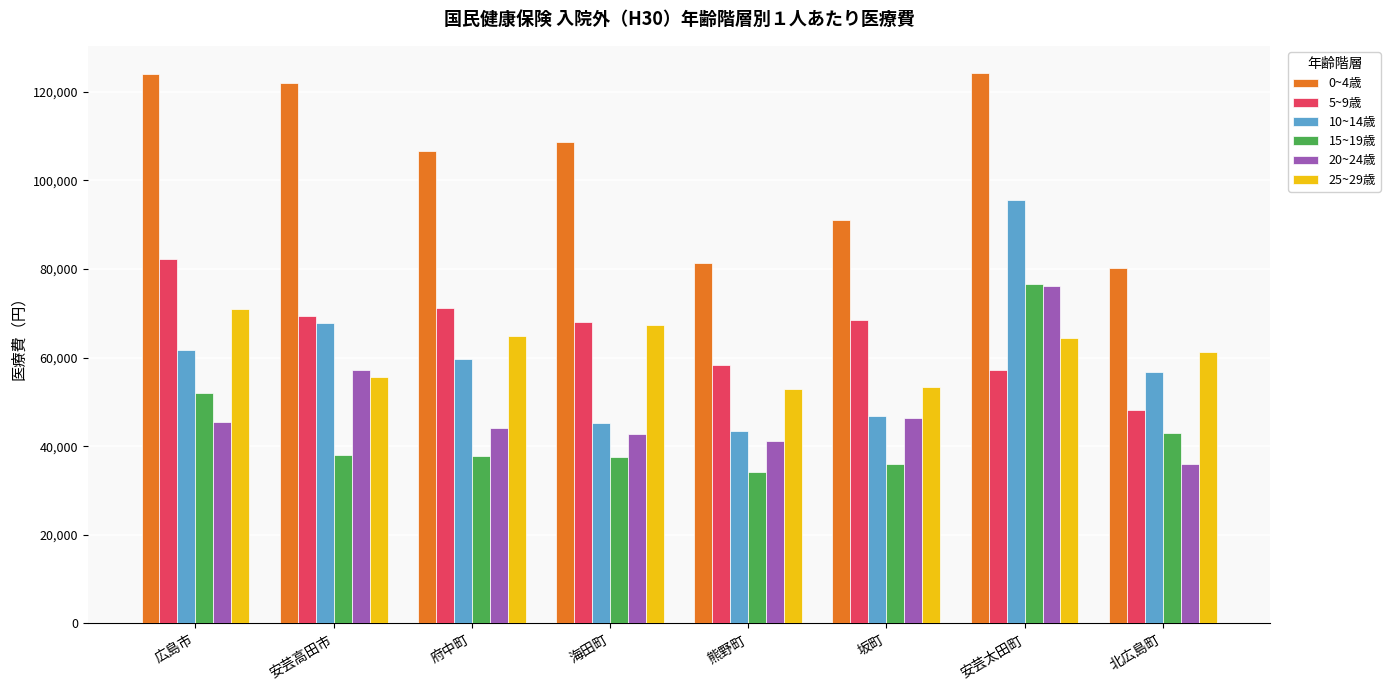

Where does the 20~24歳 series first go above 45394?

広島市